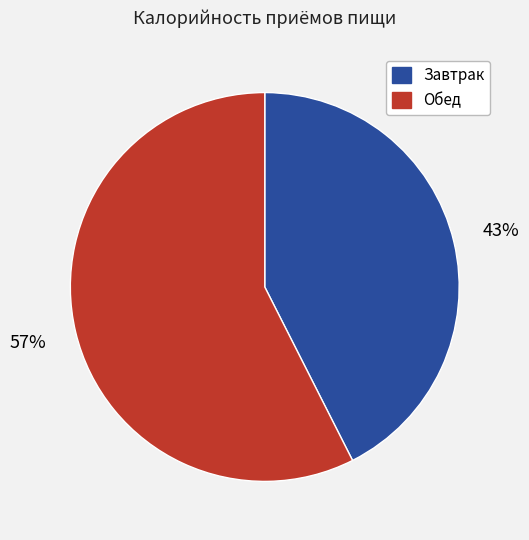

To the nearest percent, what portion does Завтрак represent?

43%